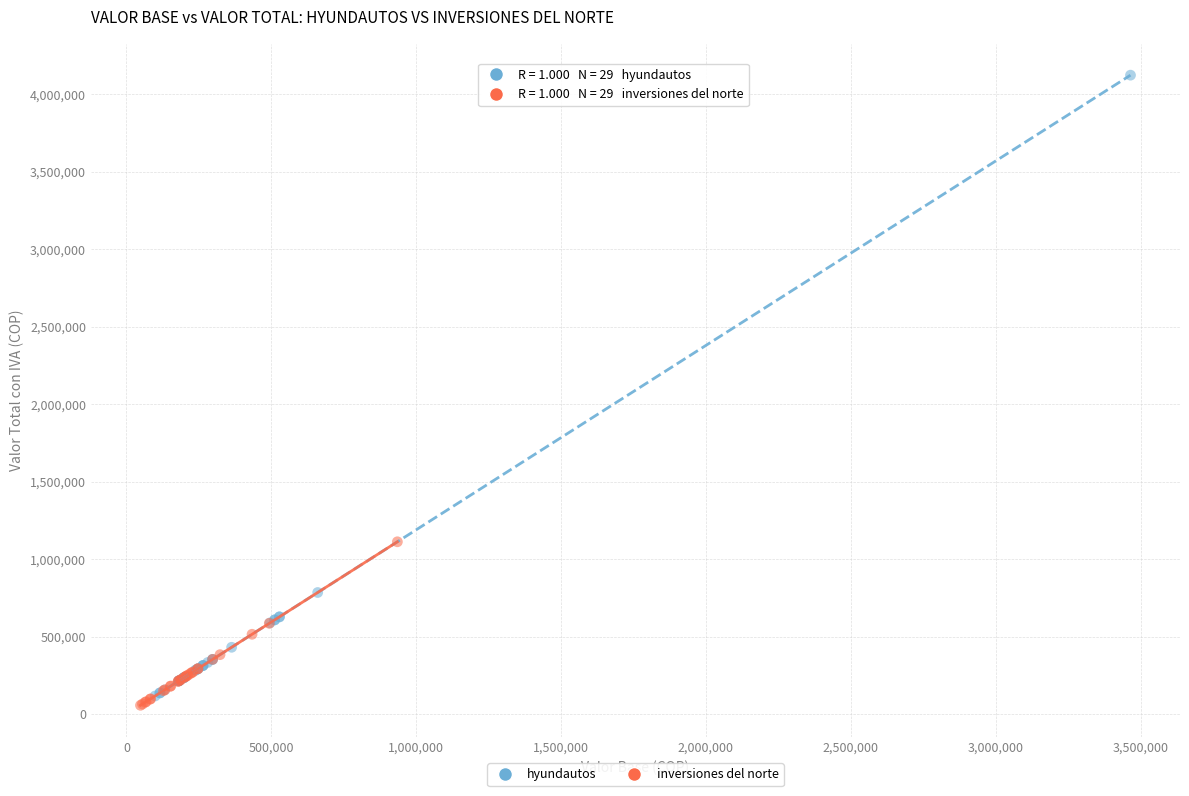

Which series has the widest spread of Y values?

hyundautos